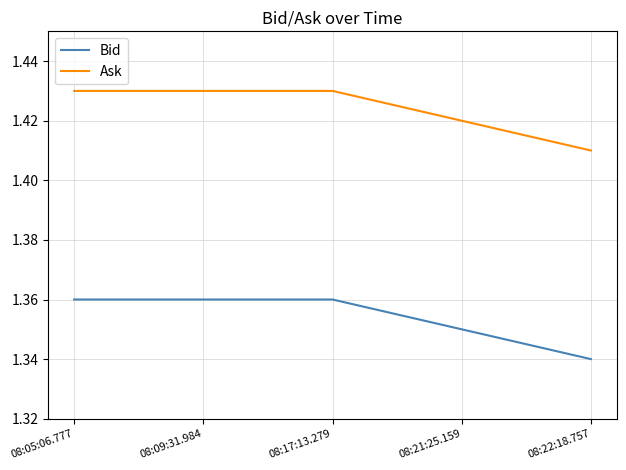

True or false: Ask and Bid cross at least once.

False